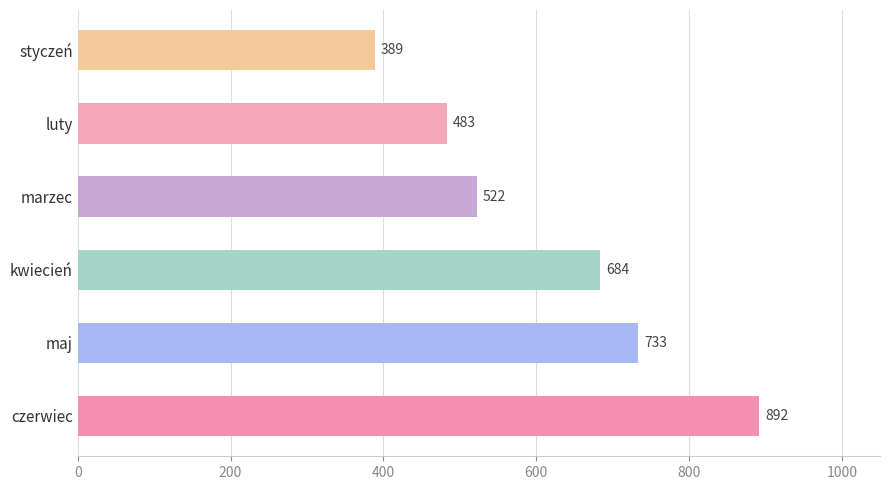

What is the average value?

617